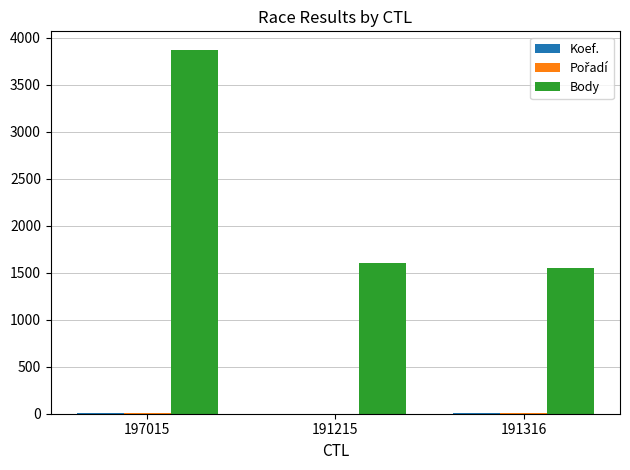

Which series has the largest total across all categories?

Body